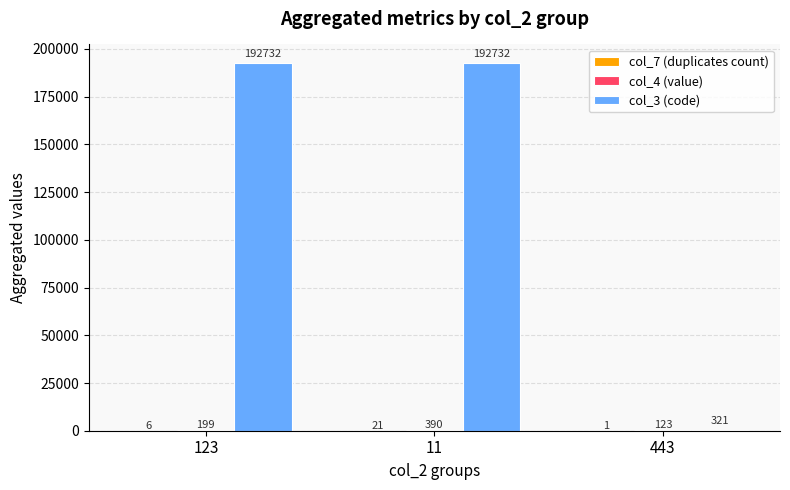

Between 11 and 443, which series saw the biggest shift?

col_3 (code)